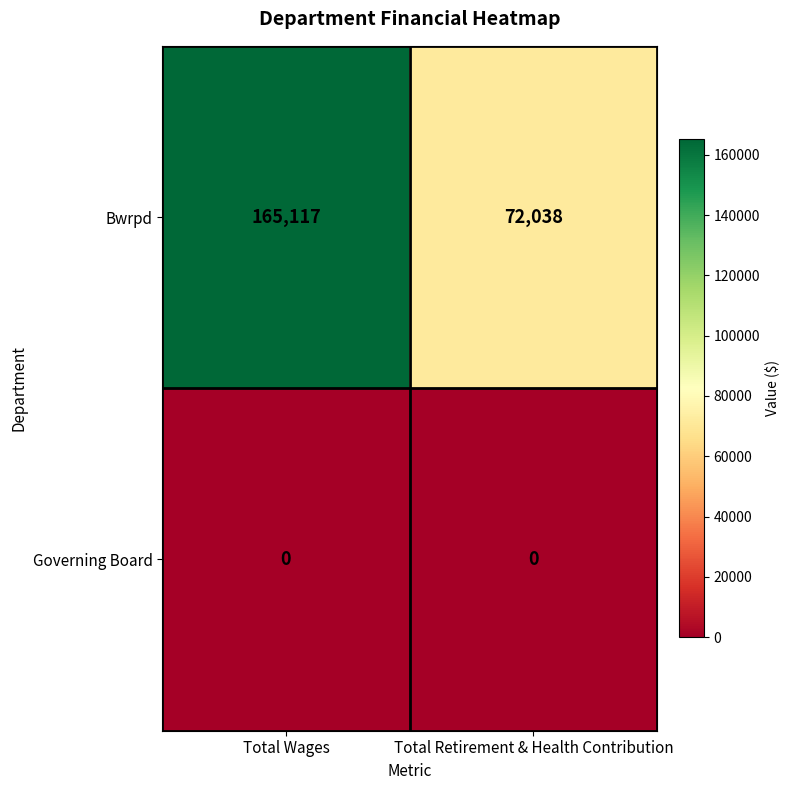

What is the average value of the Bwrpd series?

118578